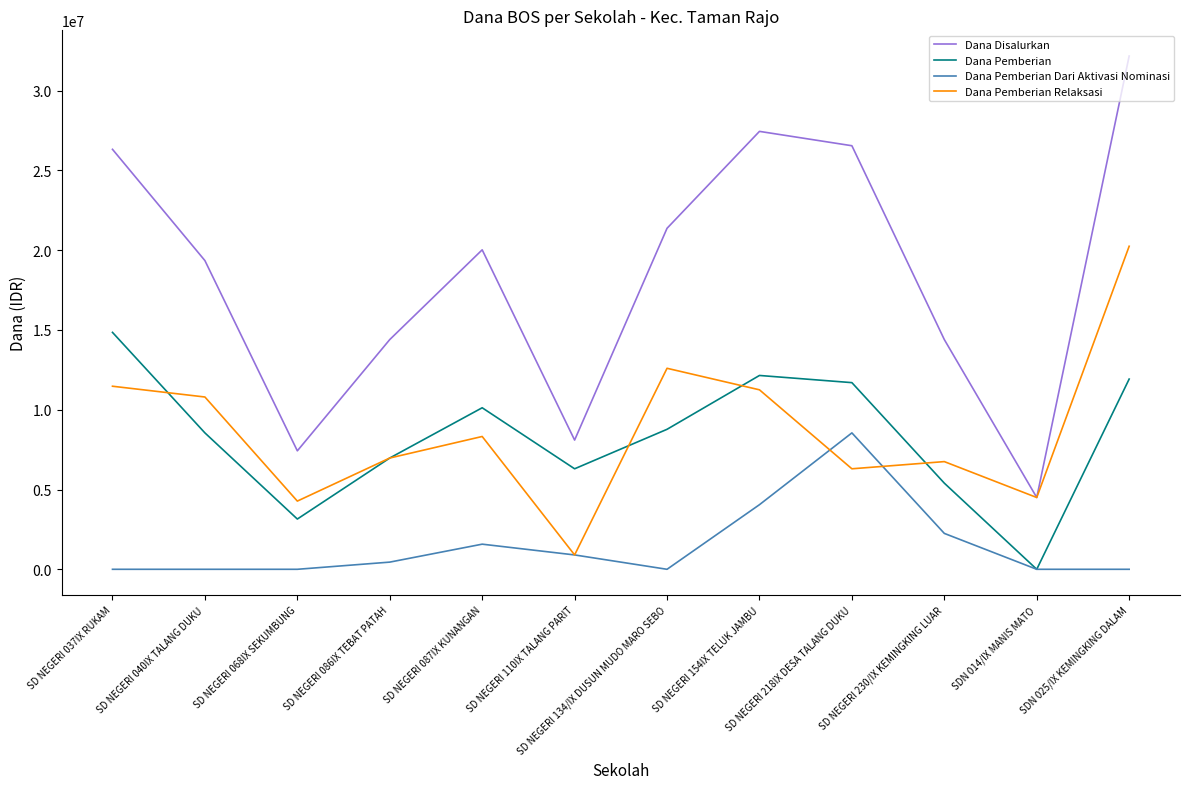

Reading left to right, list all the values displayed in this chart.

Dana Disalurkan: 26325000	19350000	7425000	14400000	20025000	8100000	21375000	27450000	26550000	14400000	4500000	32175000
Dana Pemberian: 14850000	8550000	3150000	6975000	10125000	6300000	8775000	12150000	11700000	5400000	0	11925000
Dana Pemberian Dari Aktivasi Nominasi: 0	0	0	450000	1575000	900000	0	4050000	8550000	2250000	0	0
Dana Pemberian Relaksasi: 11475000	10800000	4275000	6975000	8325000	900000	12600000	11250000	6300000	6750000	4500000	20250000